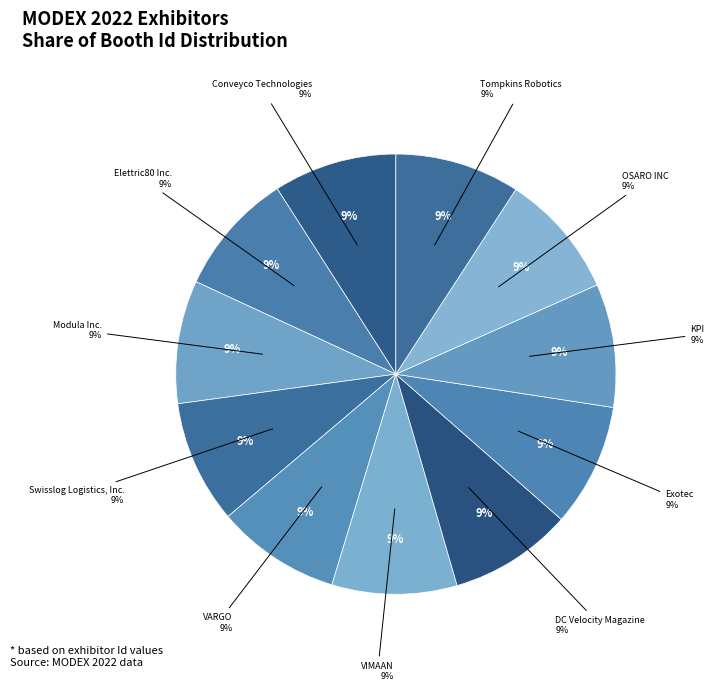

What is the total percentage of VIMAAN and Conveyco Technologies?

18.2%